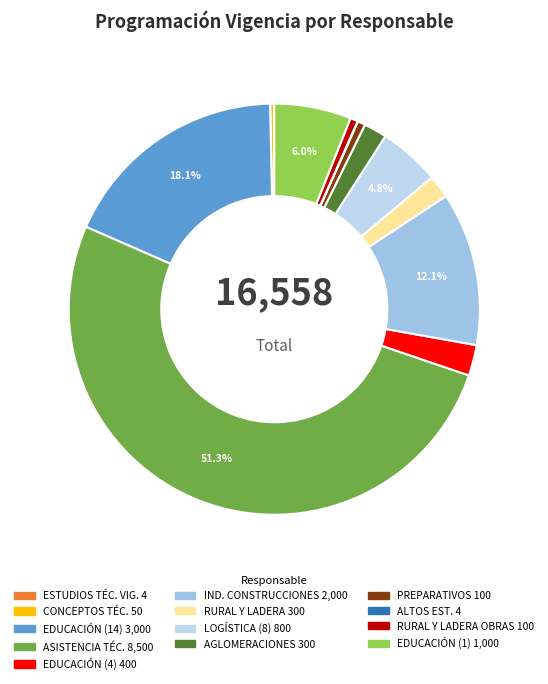

To the nearest percent, what is the difference between the largest and smallest slice percentages?

51%